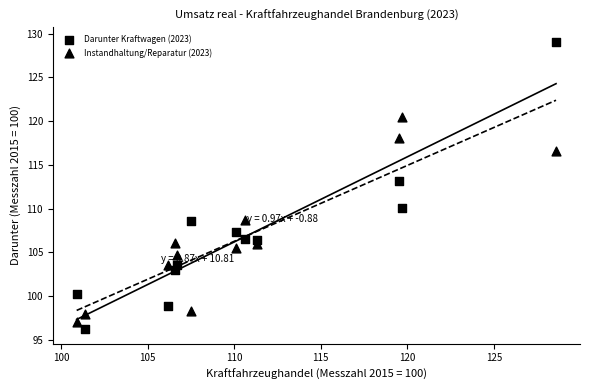

How many data points are displayed?

24